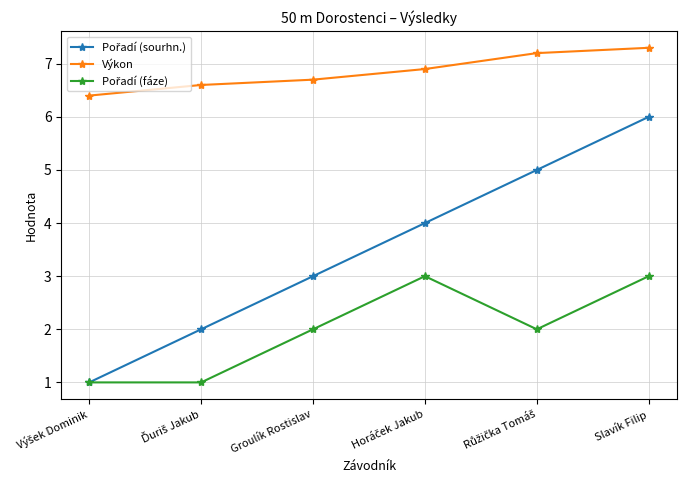

What position from the left is Slavík Filip?

6